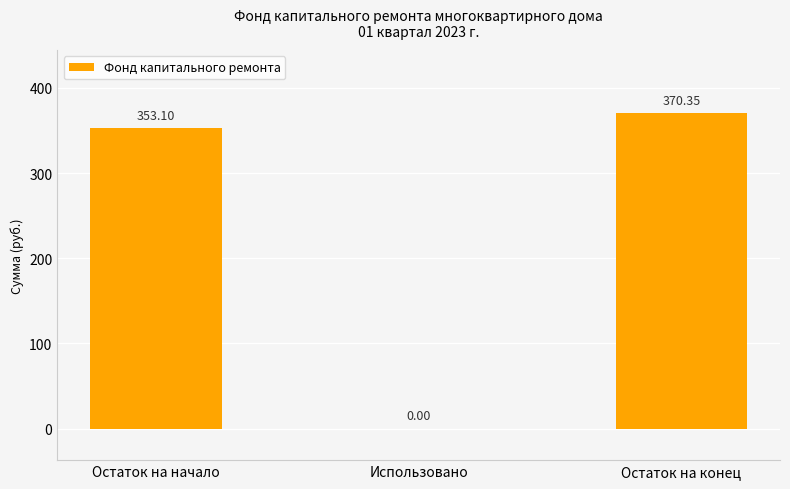

Which has a higher value, Остаток на начало or Использовано?

Остаток на начало